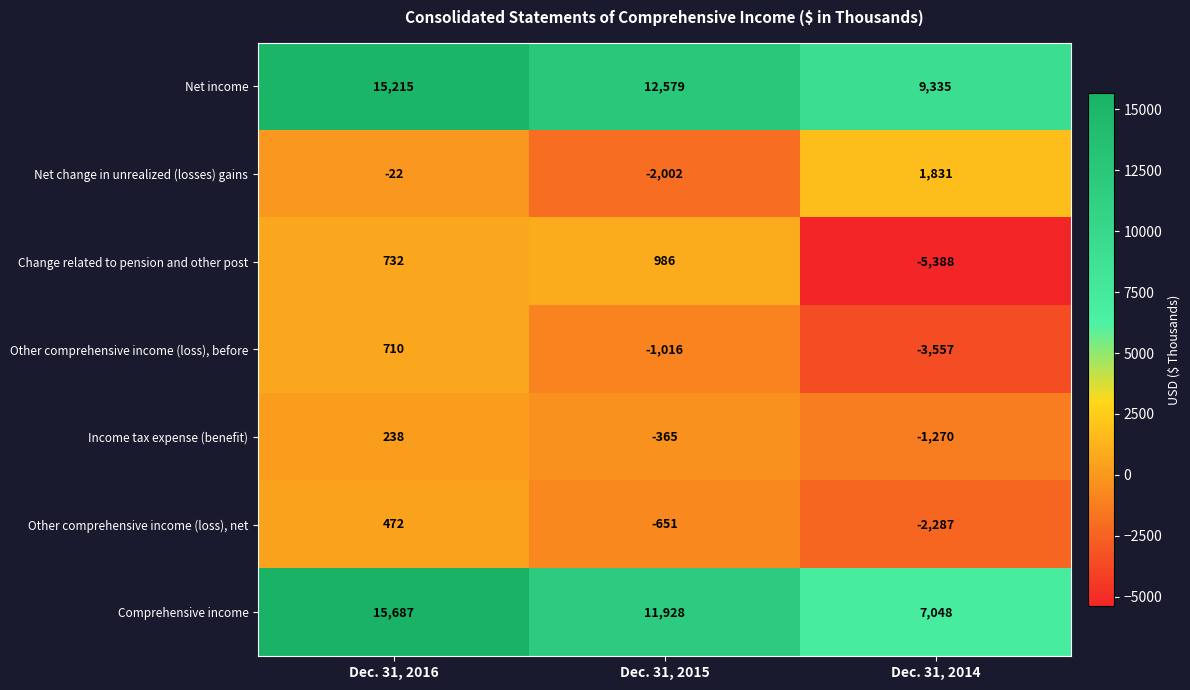

Reading left to right, transcribe all the data shown in this chart.

Net income: Dec. 31, 2016=15215	Dec. 31, 2015=12579	Dec. 31, 2014=9335
Net change in unrealized (losses) gains: Dec. 31, 2016=-22	Dec. 31, 2015=-2002	Dec. 31, 2014=1831
Change related to pension and other post: Dec. 31, 2016=732	Dec. 31, 2015=986	Dec. 31, 2014=-5388
Other comprehensive income (loss), before: Dec. 31, 2016=710	Dec. 31, 2015=-1016	Dec. 31, 2014=-3557
Income tax expense (benefit): Dec. 31, 2016=238	Dec. 31, 2015=-365	Dec. 31, 2014=-1270
Other comprehensive income (loss), net: Dec. 31, 2016=472	Dec. 31, 2015=-651	Dec. 31, 2014=-2287
Comprehensive income: Dec. 31, 2016=15687	Dec. 31, 2015=11928	Dec. 31, 2014=7048